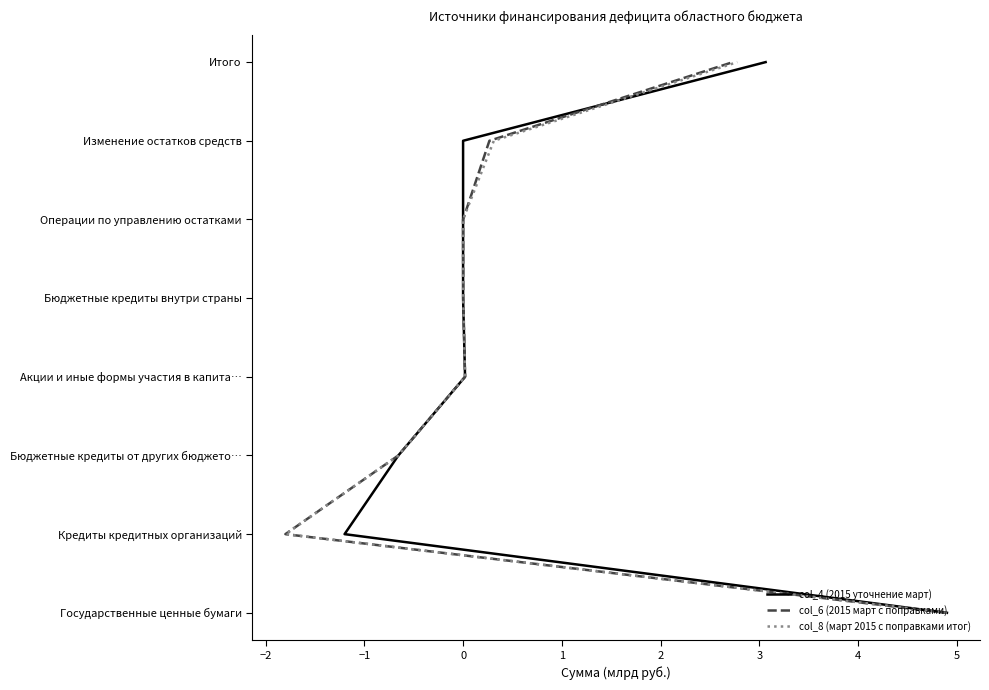

Does the chart display data point markers on the line(s)?

No